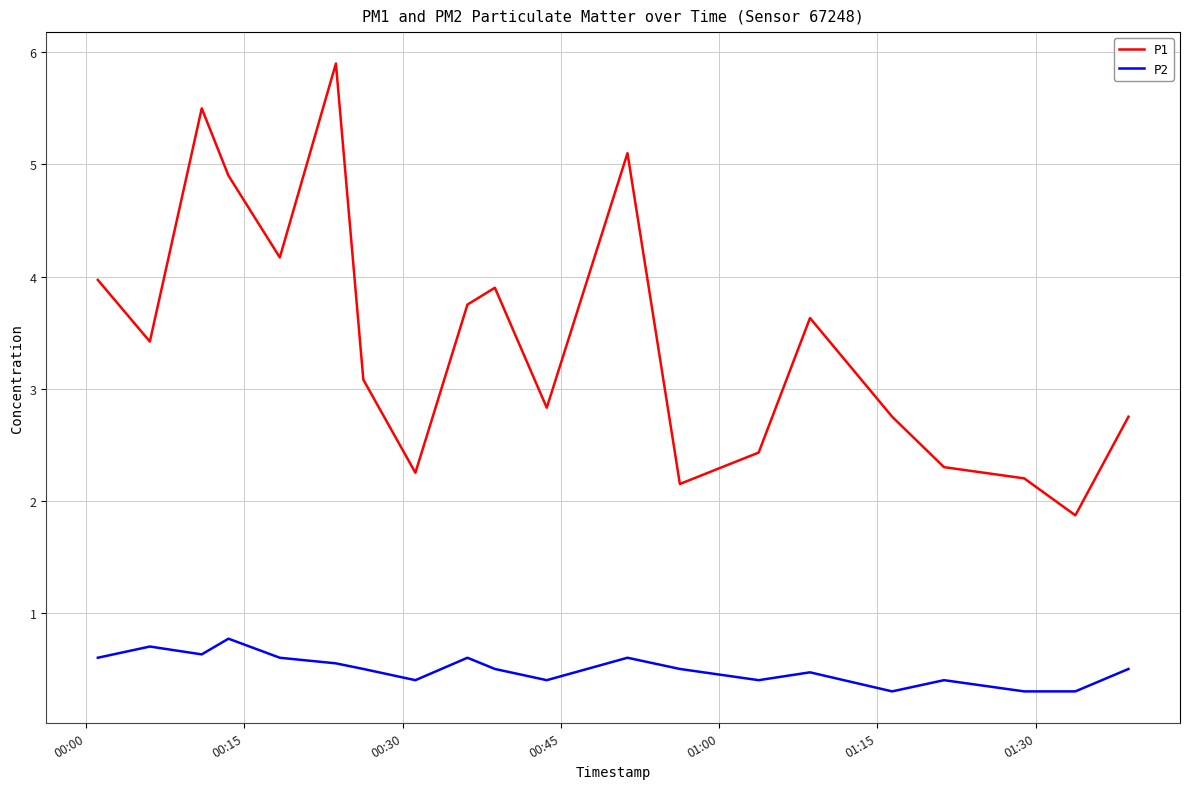

What is the minimum value shown in the chart?

0.3